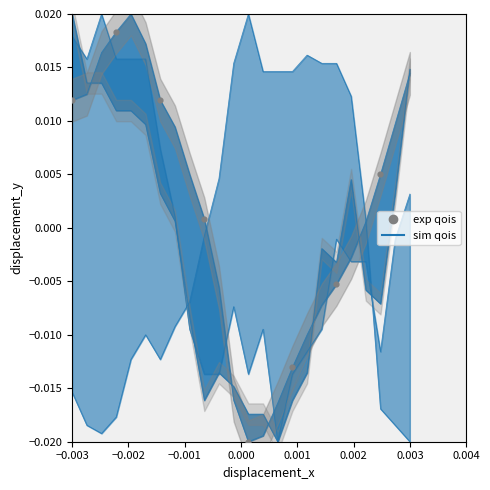

At how many categories does at least one series exceed 0?

24